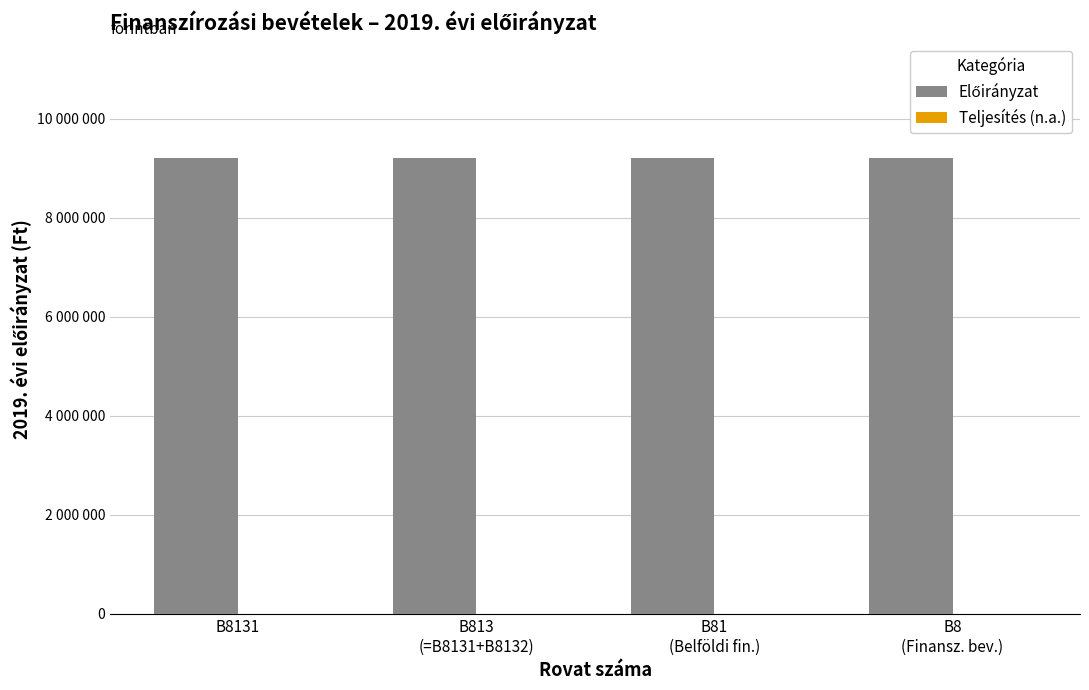

Is it true that Előirányzat equals 9212149 at B8
(Finansz. bev.)?

True